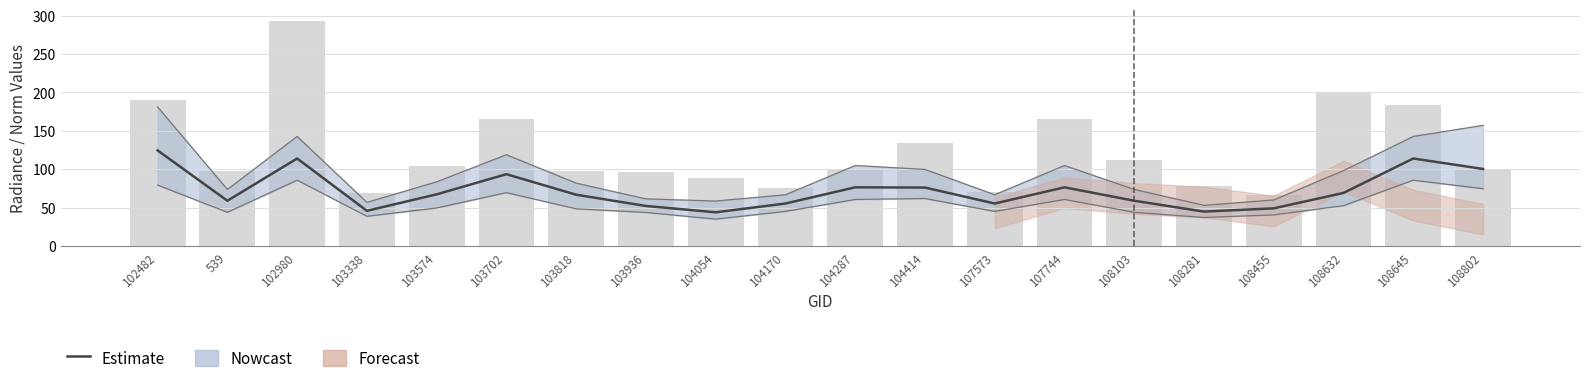

What is the difference between the Estimate values at 103574 and 103702?

26.2